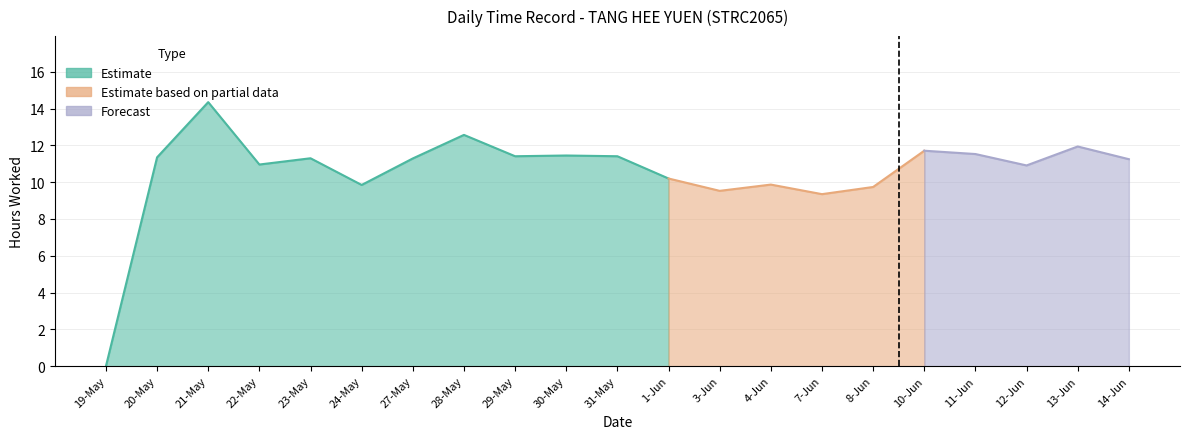

Which has a higher value, 13-Jun or 24-May?

13-Jun